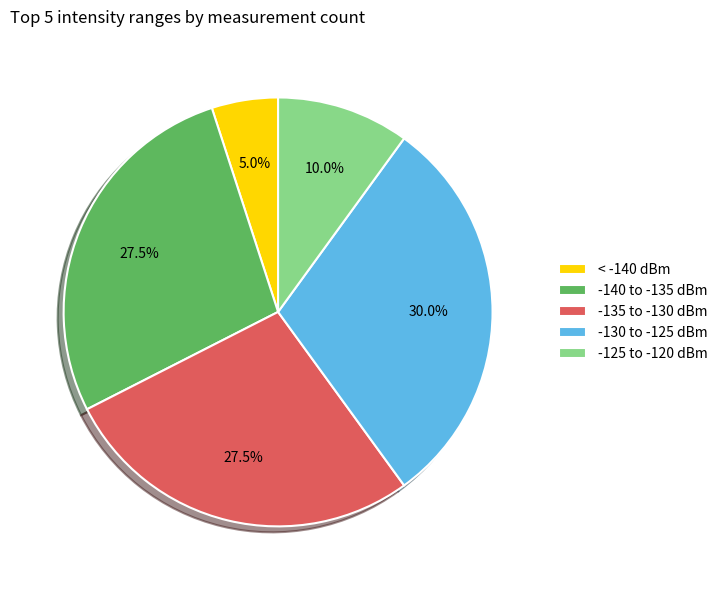

Do -130 to -125 dBm and -125 to -120 dBm together represent more than half of the pie?

No